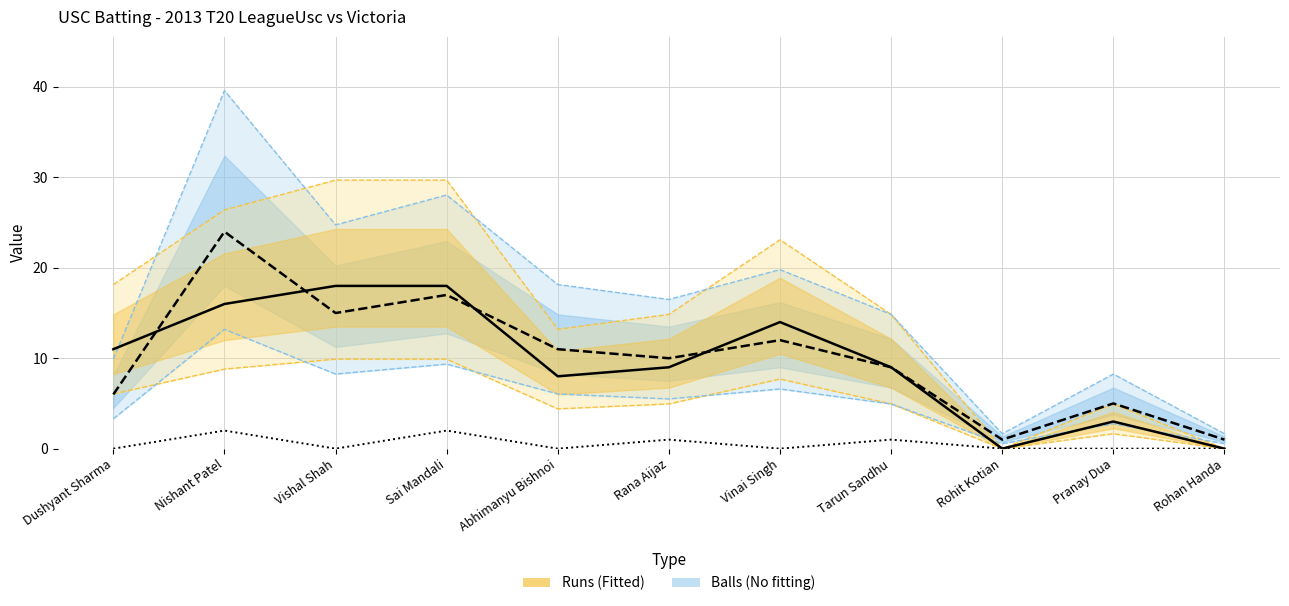

Reading right to left, what are all the values shown in this chart?

Runs: 0	3	0	9	14	9	8	18	18	16	11
Balls: 1	5	1	9	12	10	11	17	15	24	6
Fours: 0	0	0	1	0	1	0	2	0	2	0